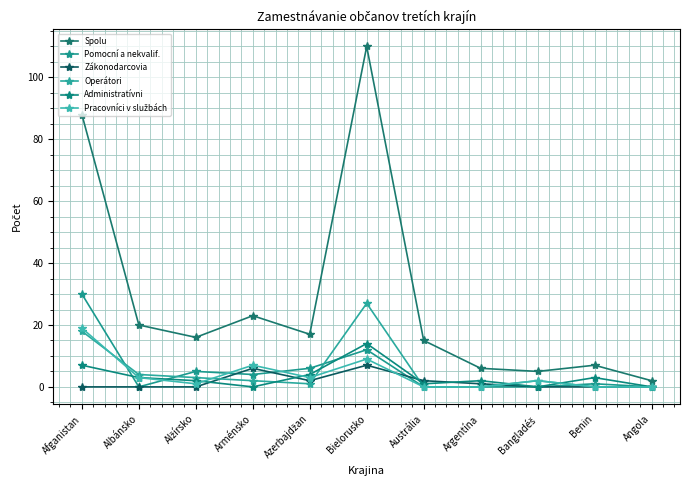

Rank the series at Austrália from highest to lowest value.

Spolu, Zákonodarcovia, Administratívni, Pomocní a nekvalif., Operátori, Pracovníci v službách